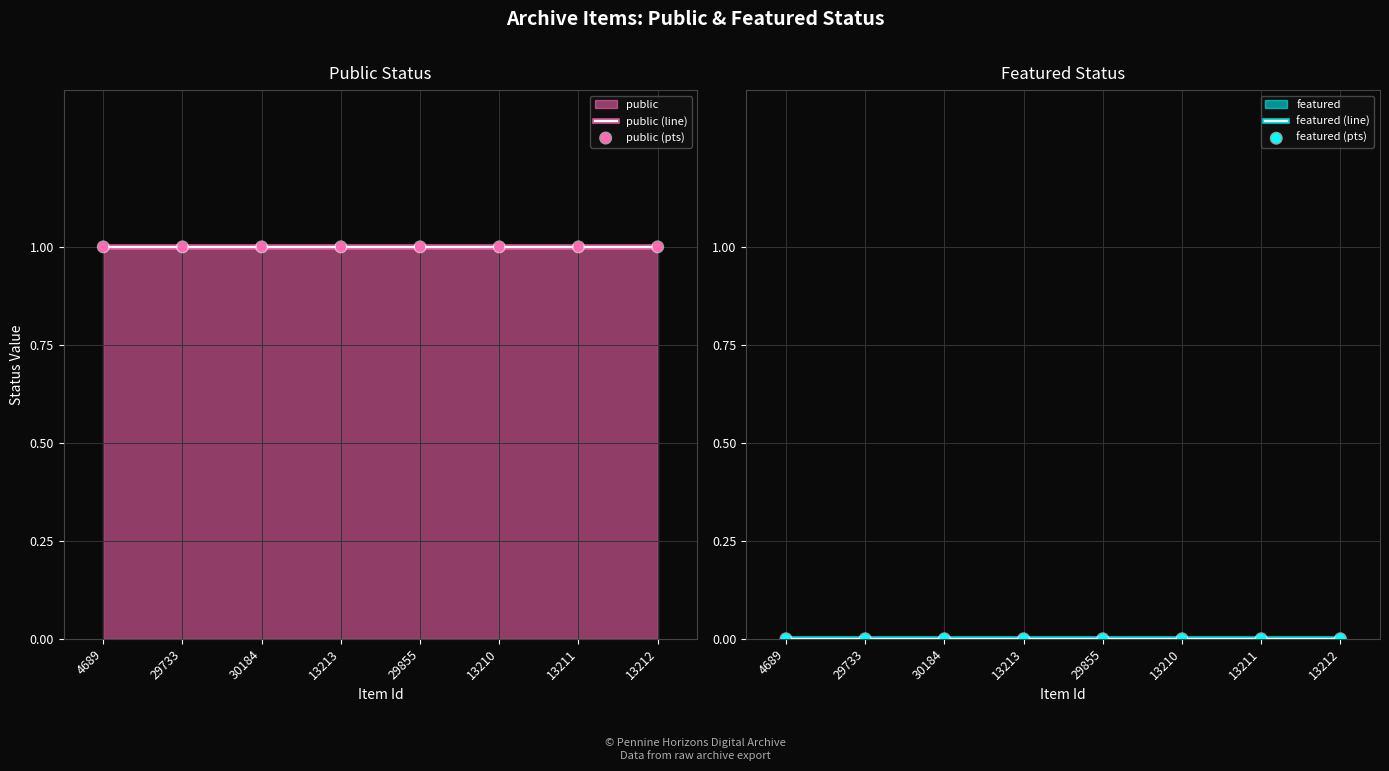

At which category is the sum across all series the highest?

4689